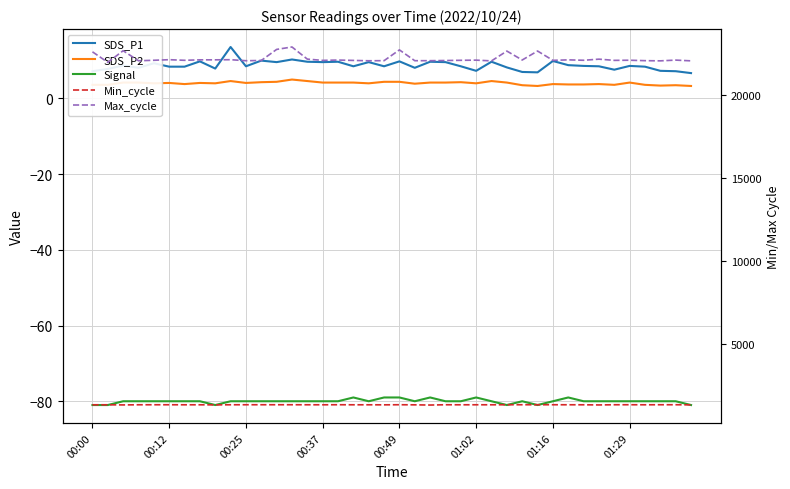

At how many categories does at least one series exceed 3307?

40